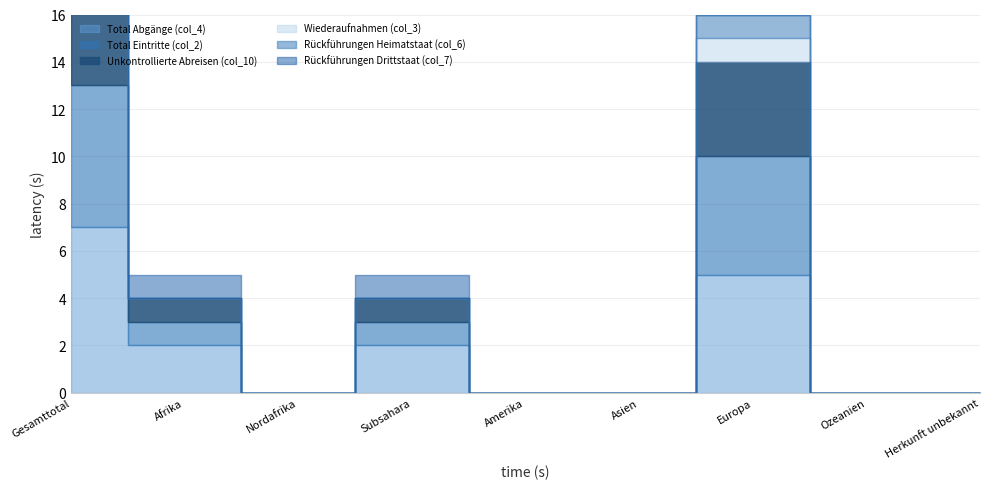

What position from the right is Herkunft unbekannt?

1